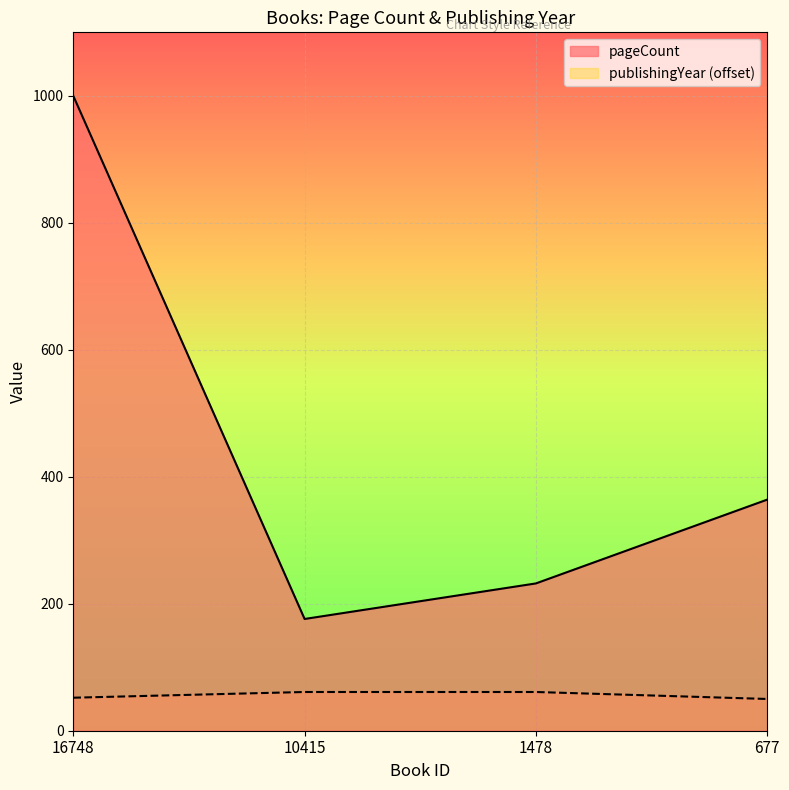

What is the value of the pageCount point at the 3rd from the left?

232